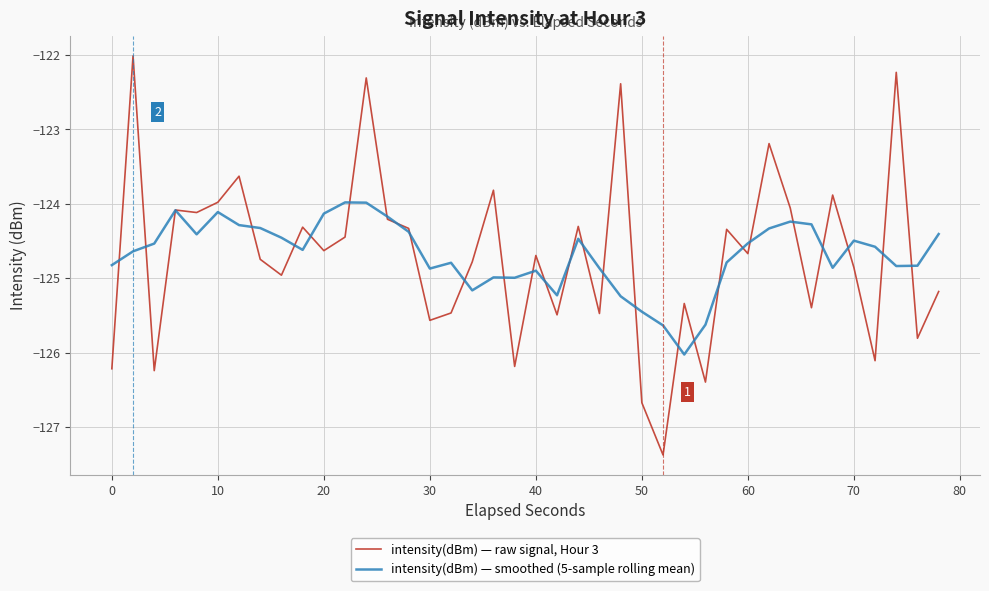

List the series in order of their peak value, highest first.

intensity(dBm) — raw signal, Hour 3, intensity(dBm) — smoothed (5-sample rolling mean)